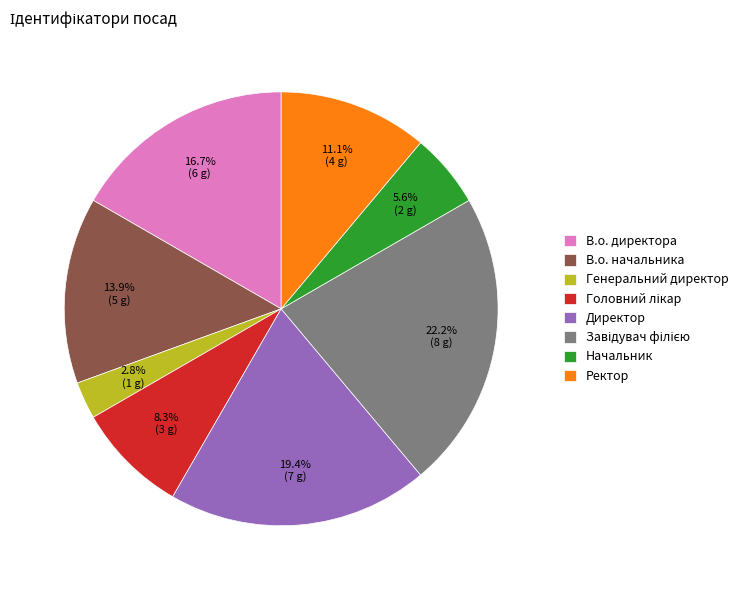

What is the ratio of the value at В.о. директора to the value at Начальник?

3.0